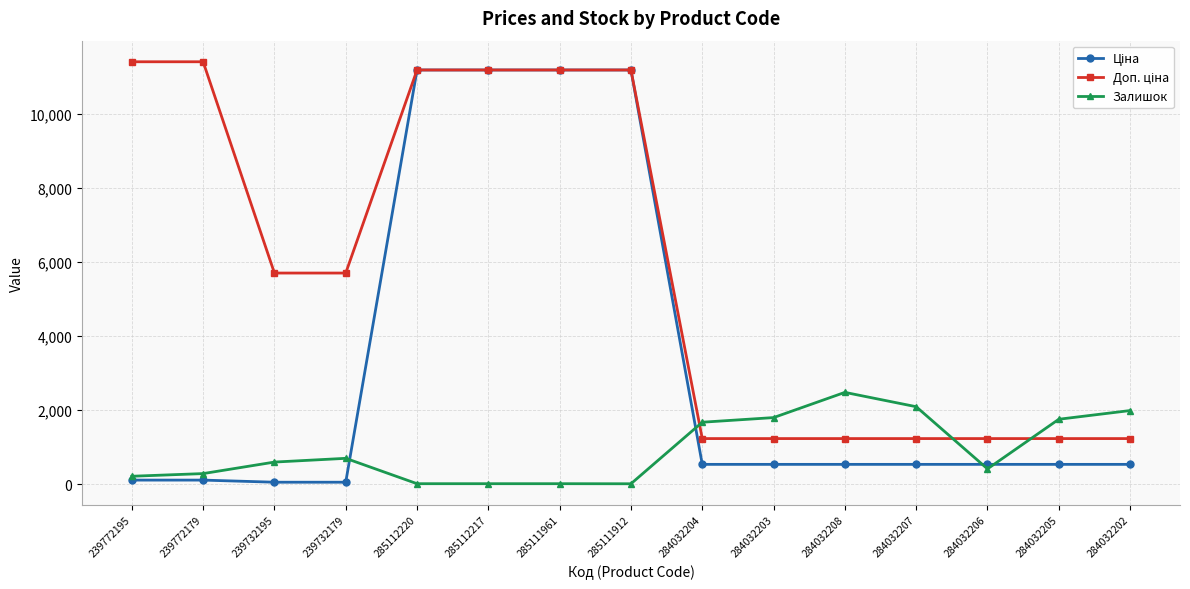

At how many categories does at least one series exceed 5457?

8